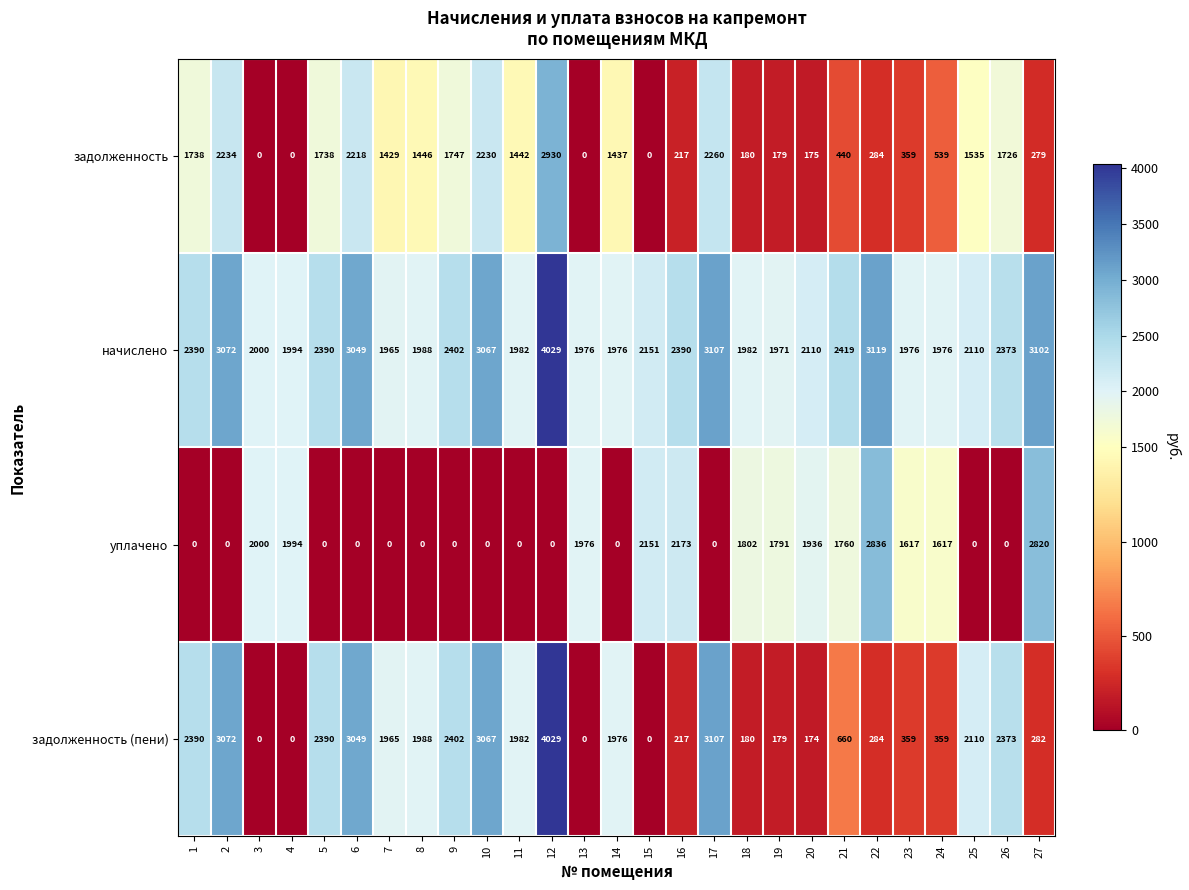

How many data points does each series have?

27